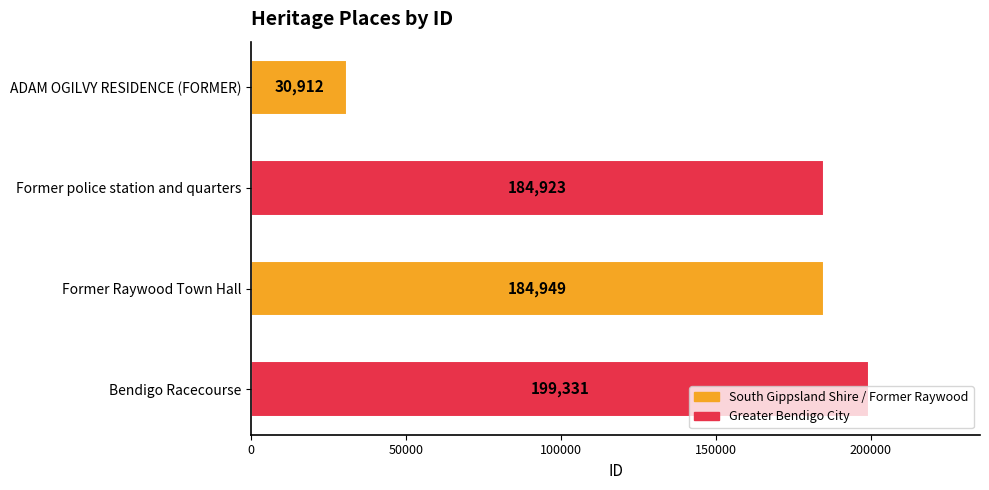

How many bars are there in total?

4